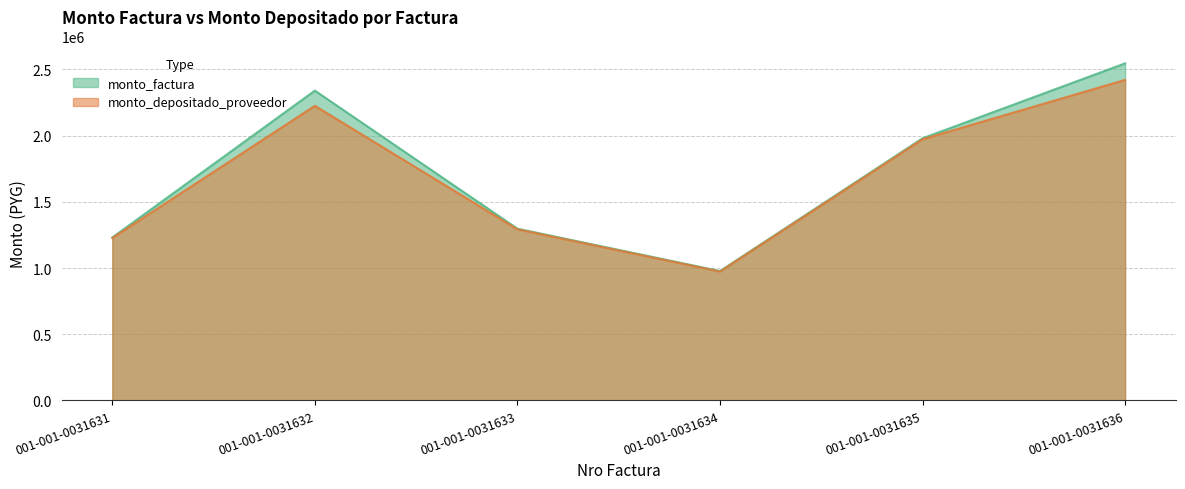

Reading left to right, extract all data points from this chart.

monto_factura: 1231000	2340000	1297000	977000	1980000	2546000
monto_depositado_proveedor: 1226524	2225298	1292284	973447	1972800	2421200